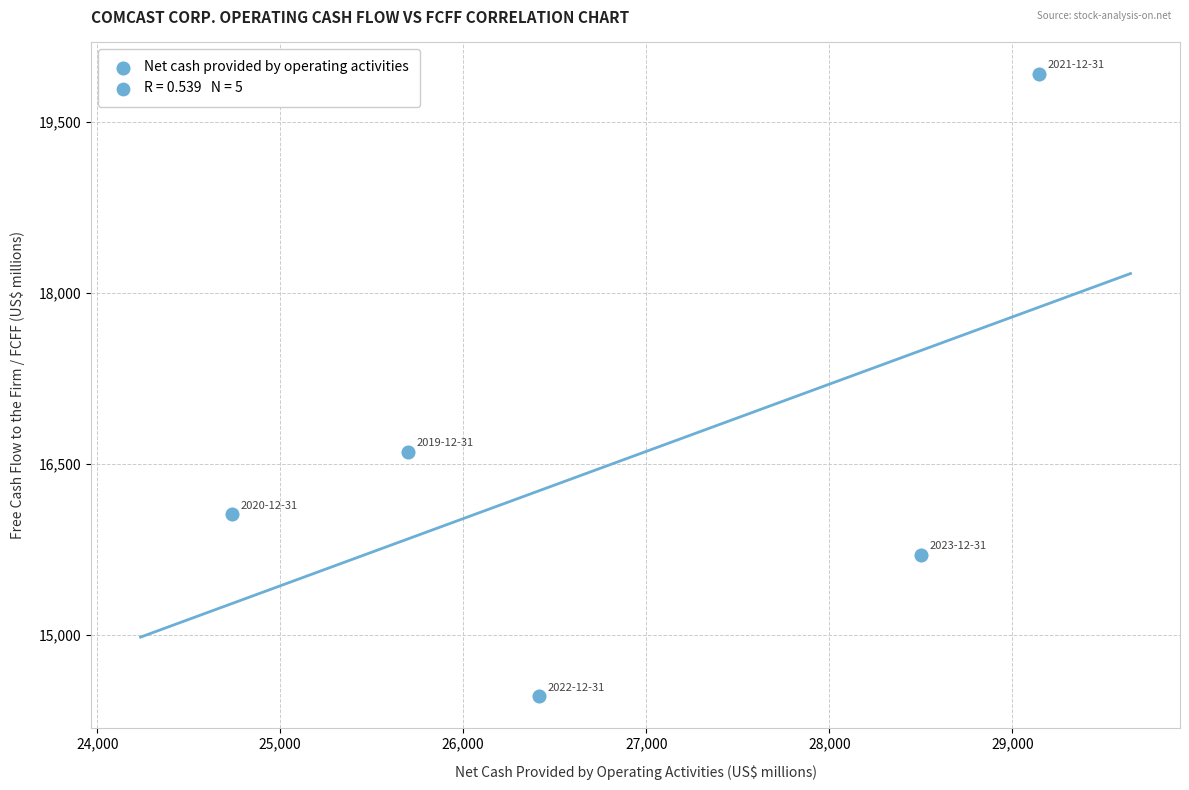

What is the average Y value?

16547